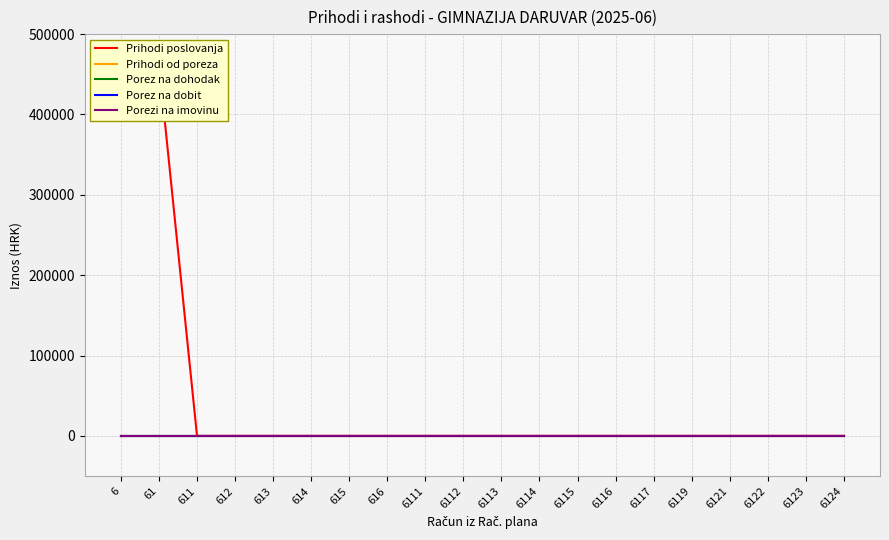

Which series changed the most between 6 and 6124?

Prihodi poslovanja